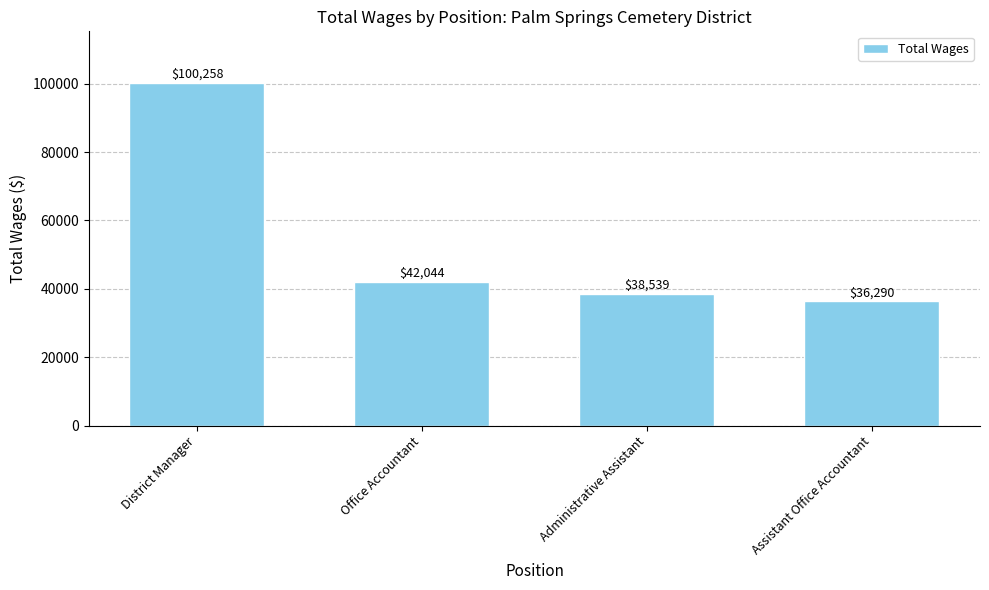

List the labels in order of value, largest first.

District Manager, Office Accountant, Administrative Assistant, Assistant Office Accountant